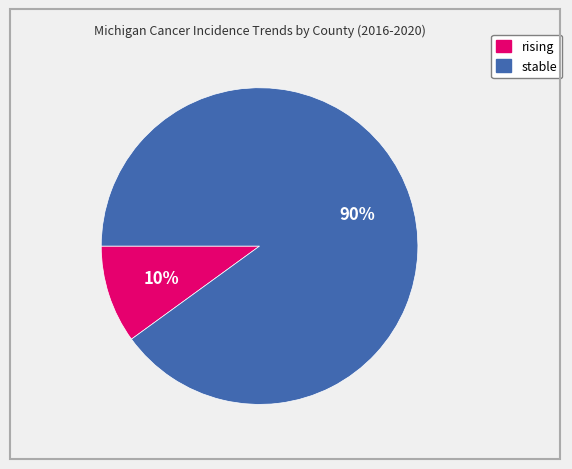

What percentage is the stable slice, to the nearest percent?

90%